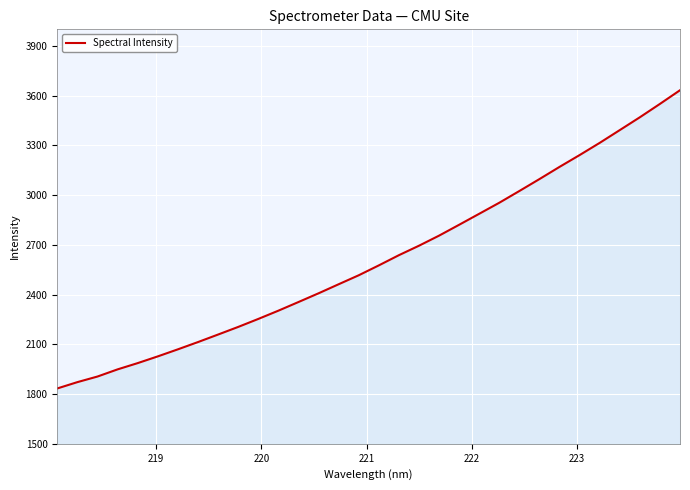

What is the difference between the maximum and minimum values?

1798.8